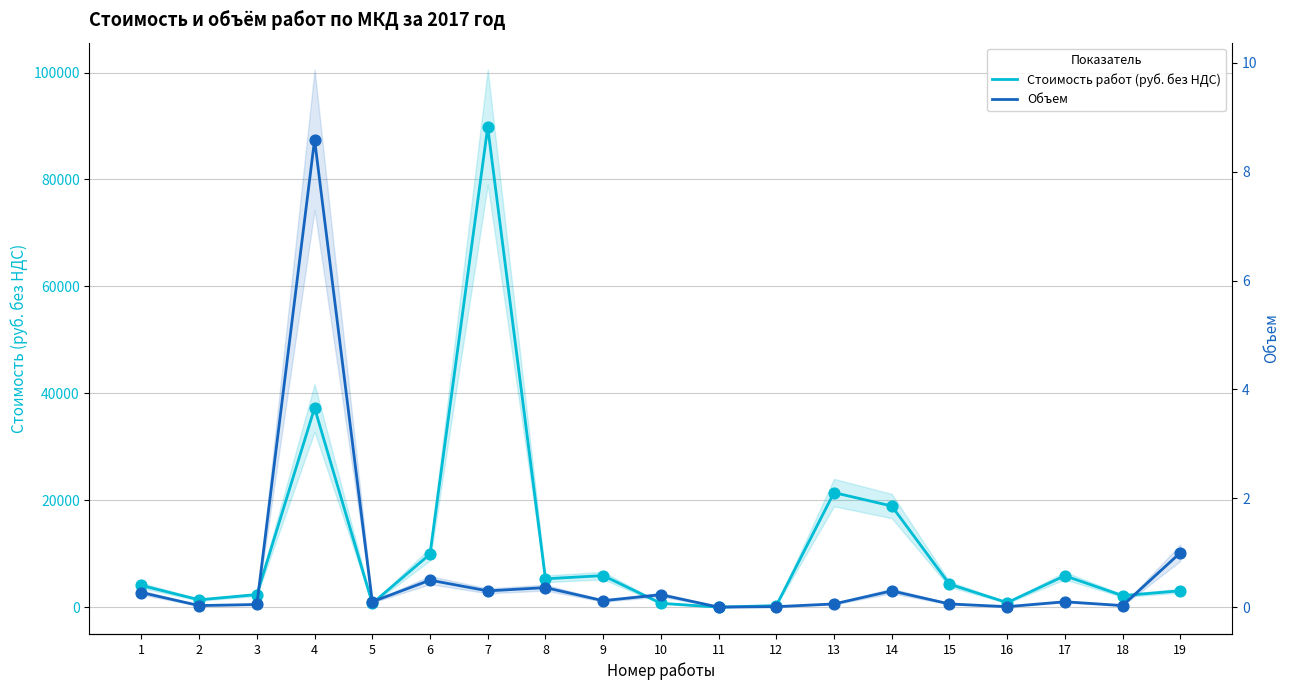

What are all the series names shown in the legend?

Стоимость работ (руб. без НДС), Объем